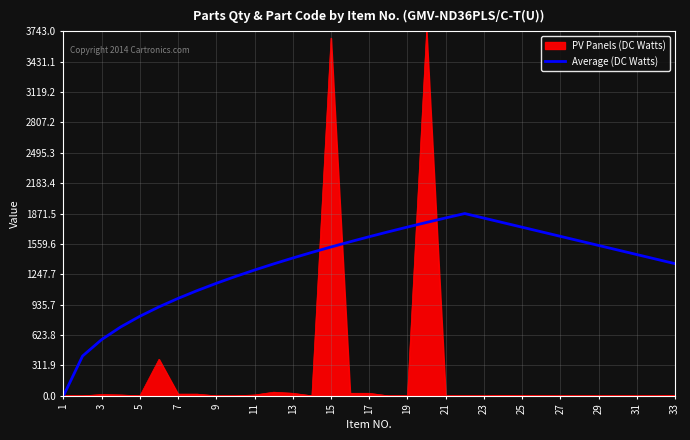

Which series has the largest range (max minus min)?

PV Panels (DC Watts)